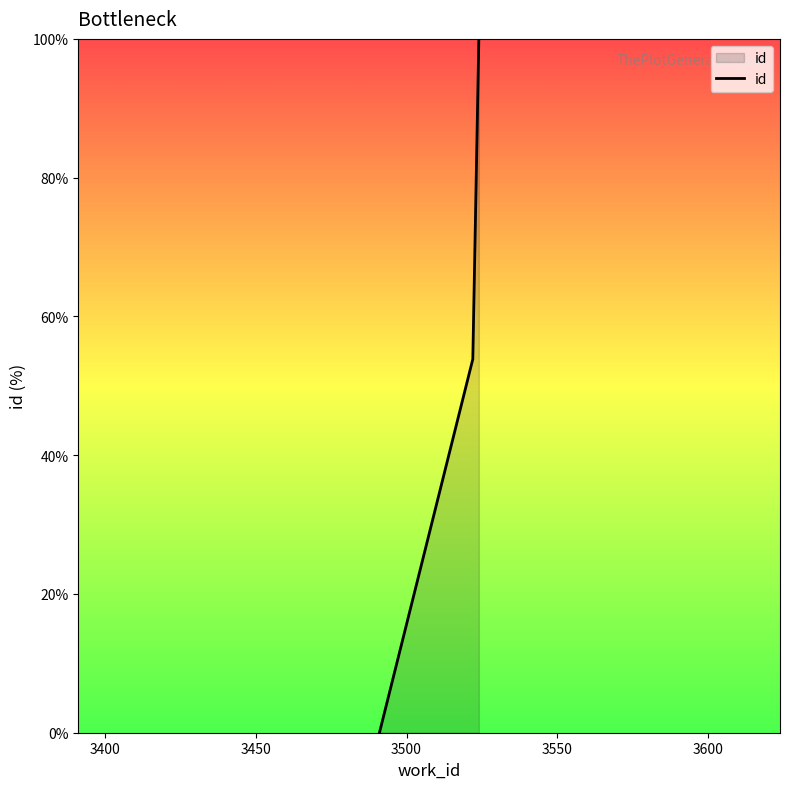

How many positive values are there?

2